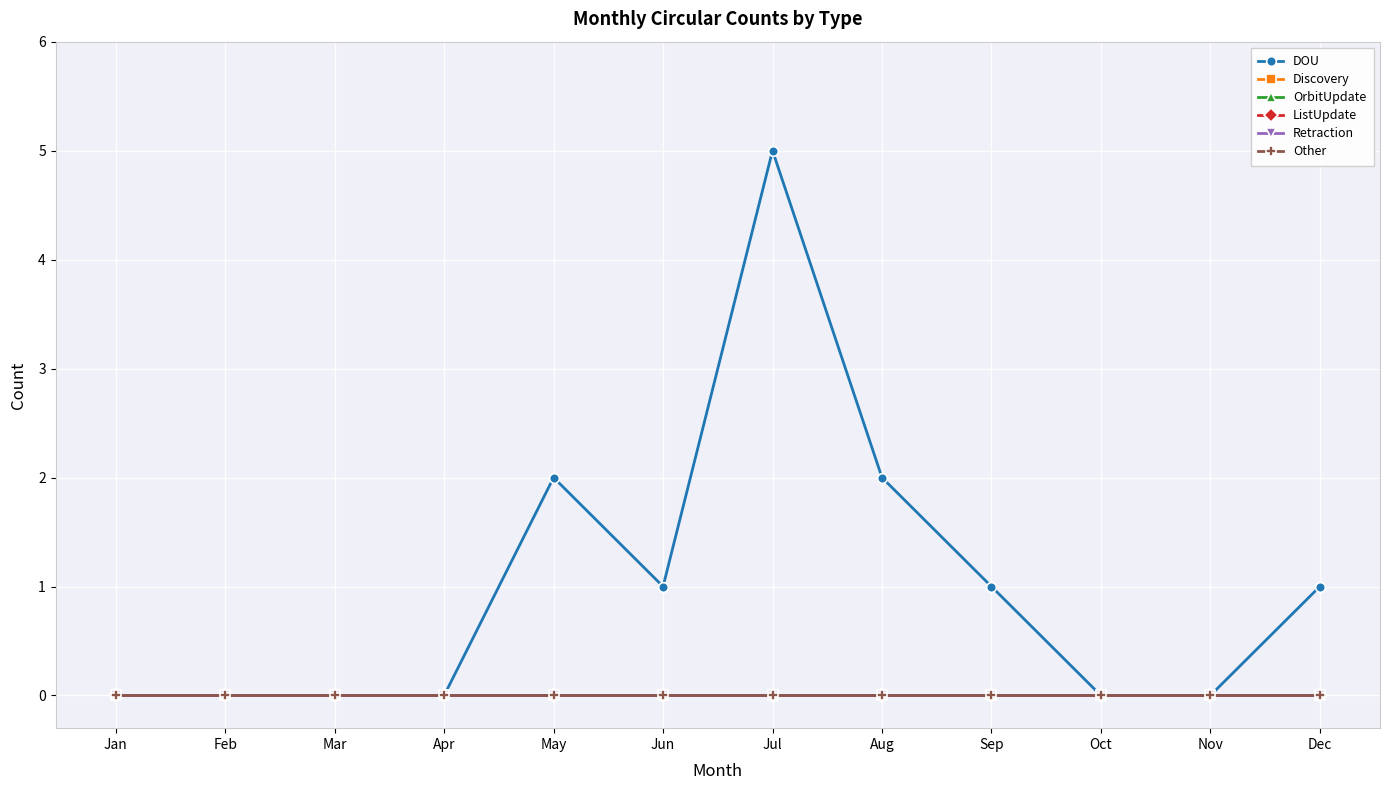

True or false: Other and Discovery cross at least once.

False